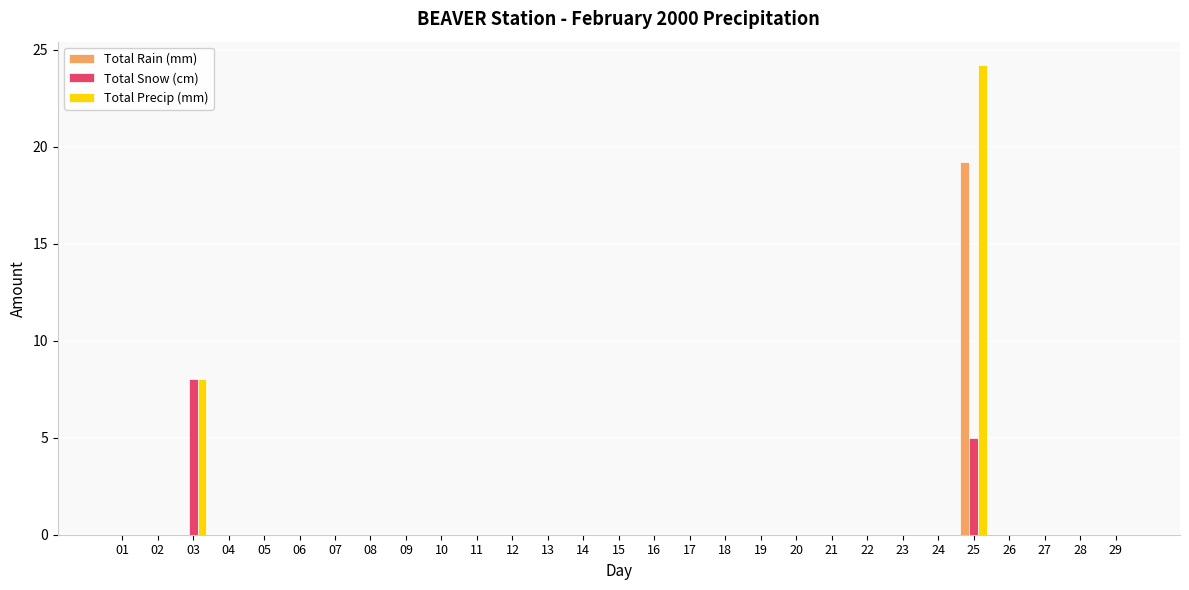

Count the number of data series in this chart.

3